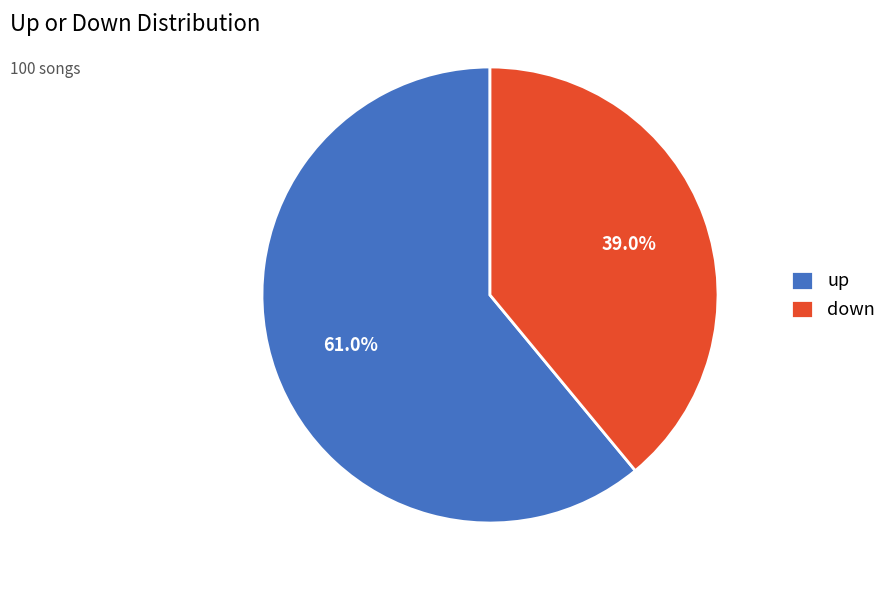

Does any single category account for the majority?

Yes